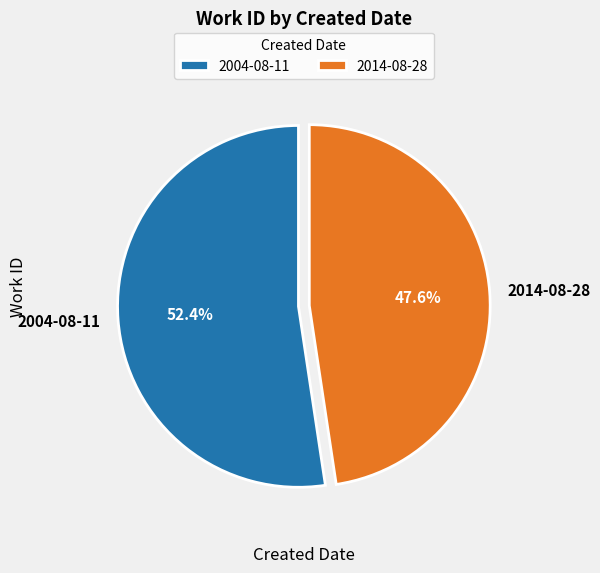

To the nearest percent, what is the combined percentage of 2014-08-28 and 2004-08-11?

100%